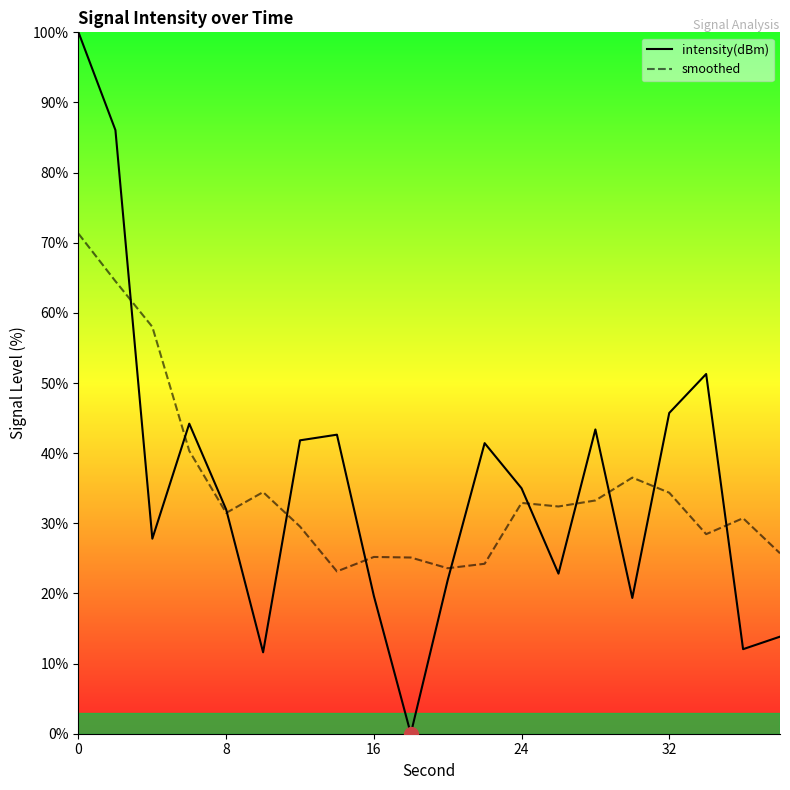

List the series in order of their peak value, highest first.

intensity(dBm), smoothed